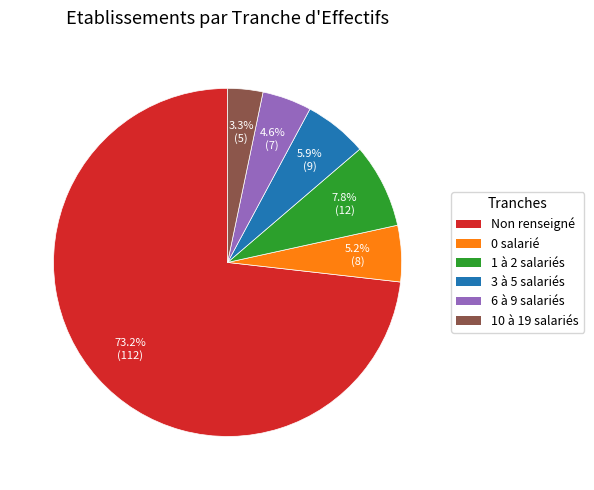

How many slices are in this pie chart?

6